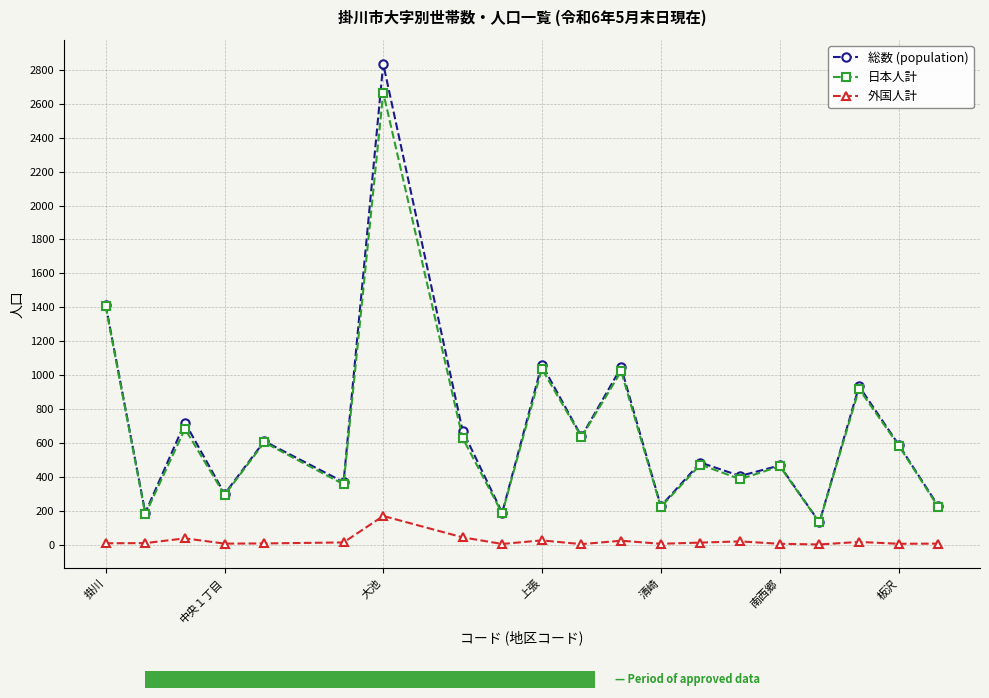

True or false: 外国人計 and 日本人計 cross at least once.

False